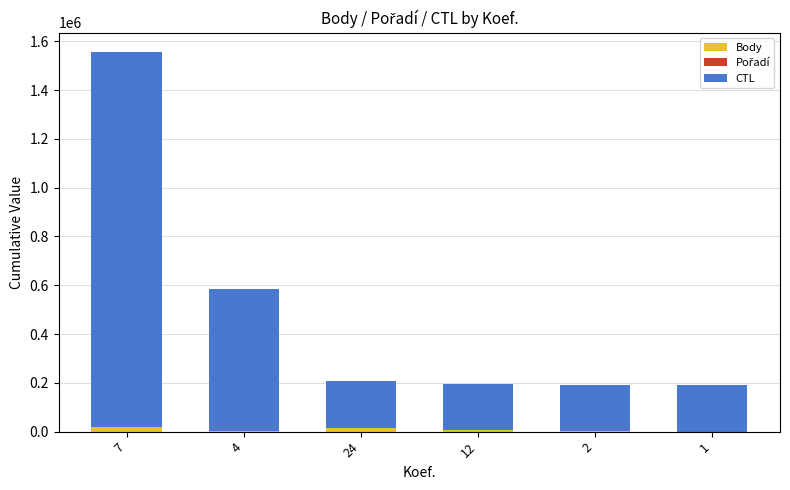

At which category is the sum across all series the highest?

7